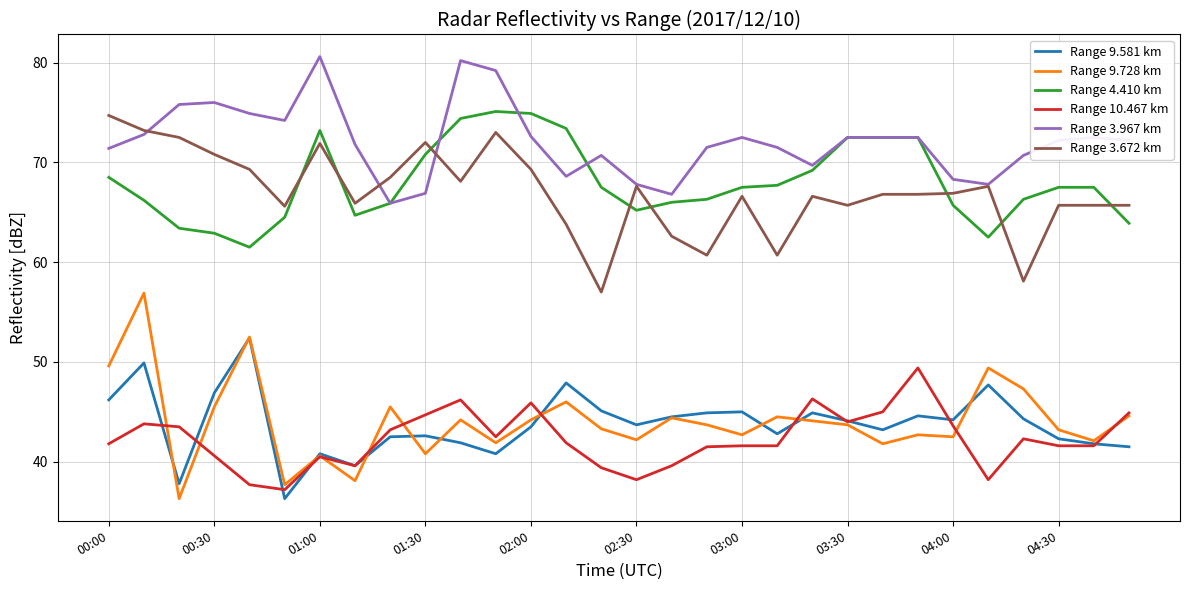

True or false: Range 3.672 km and Range 10.467 km cross at least once.

False